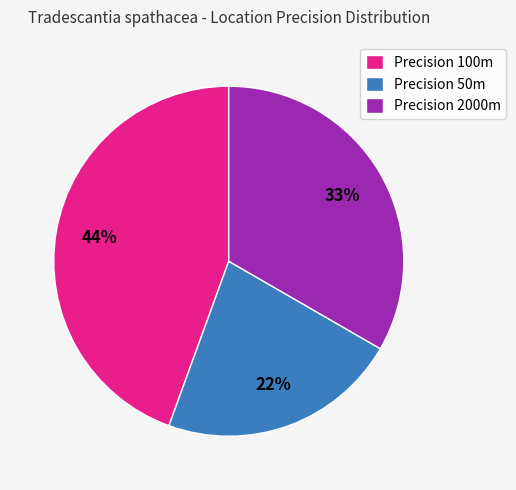

What percentage is the Precision 50m slice, to the nearest percent?

22%